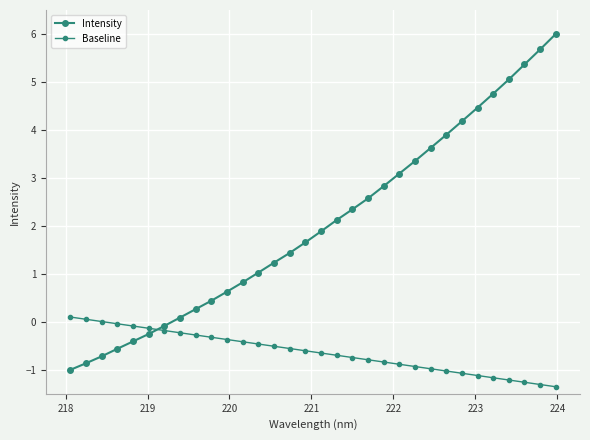

Is this an area chart (filled region under the line)?

No